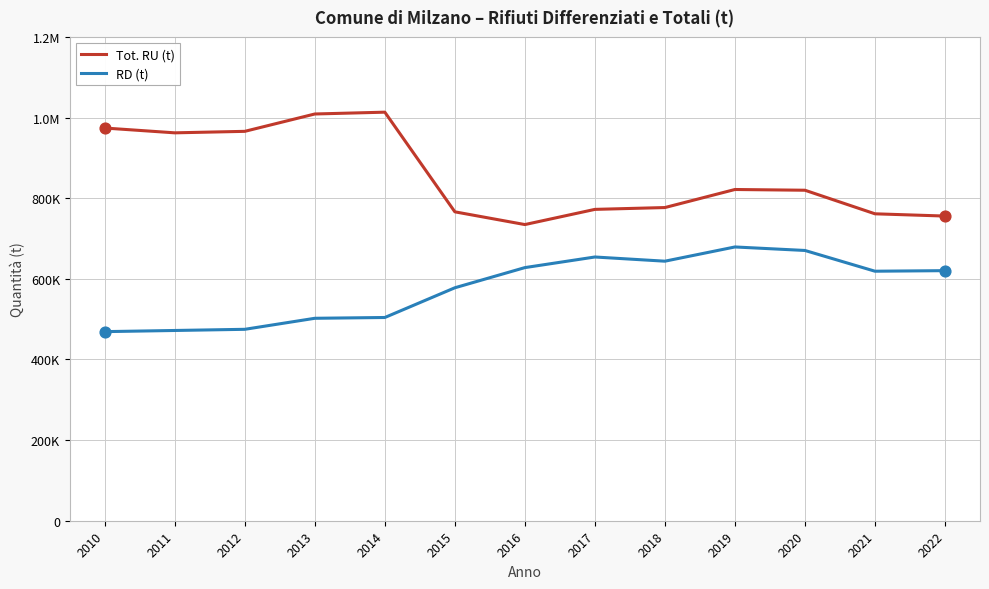

Is this an area chart (filled region under the line)?

No